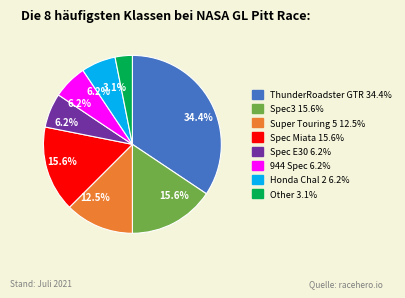

Count the number of slices in the pie.

8